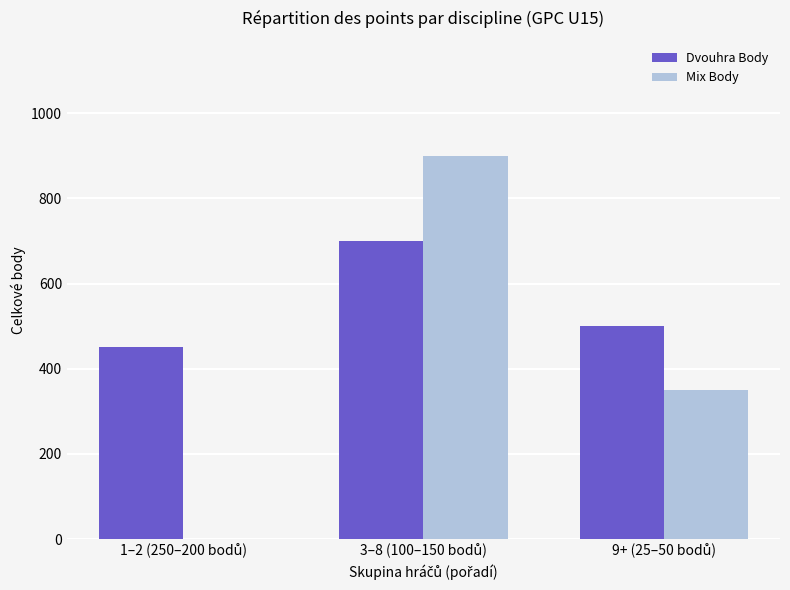

Which series has the largest total across all categories?

Dvouhra Body